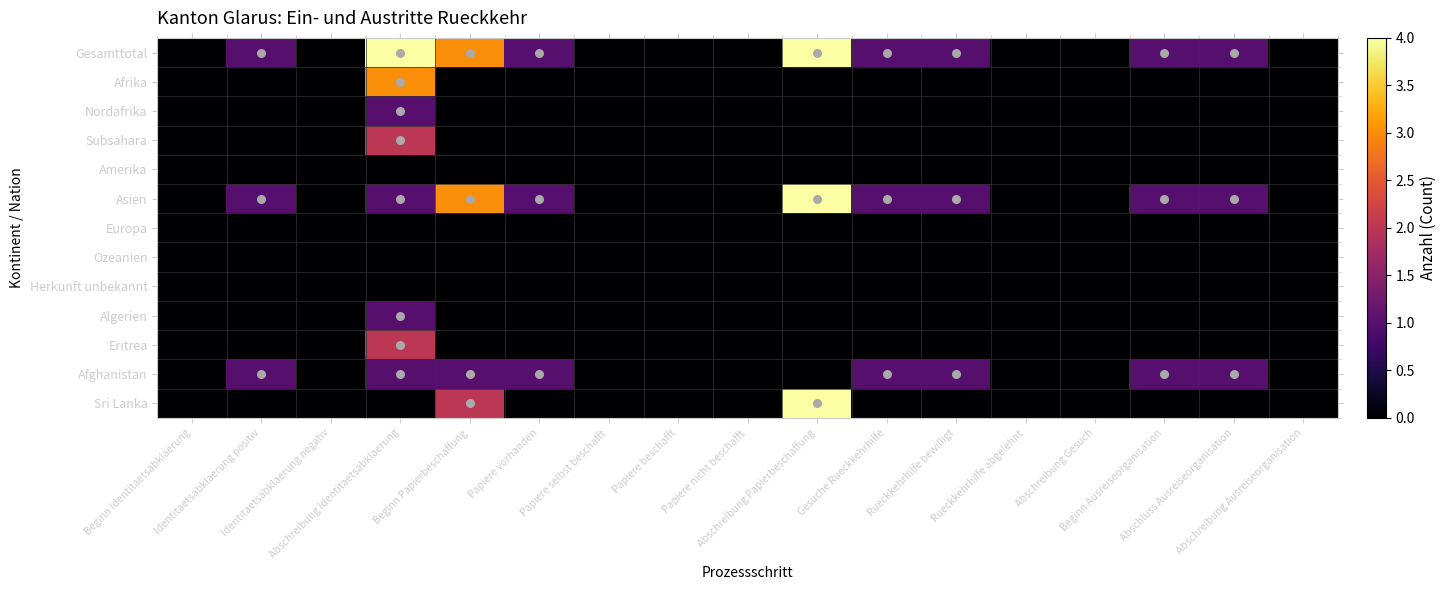

How many categories are shown in the chart?

17